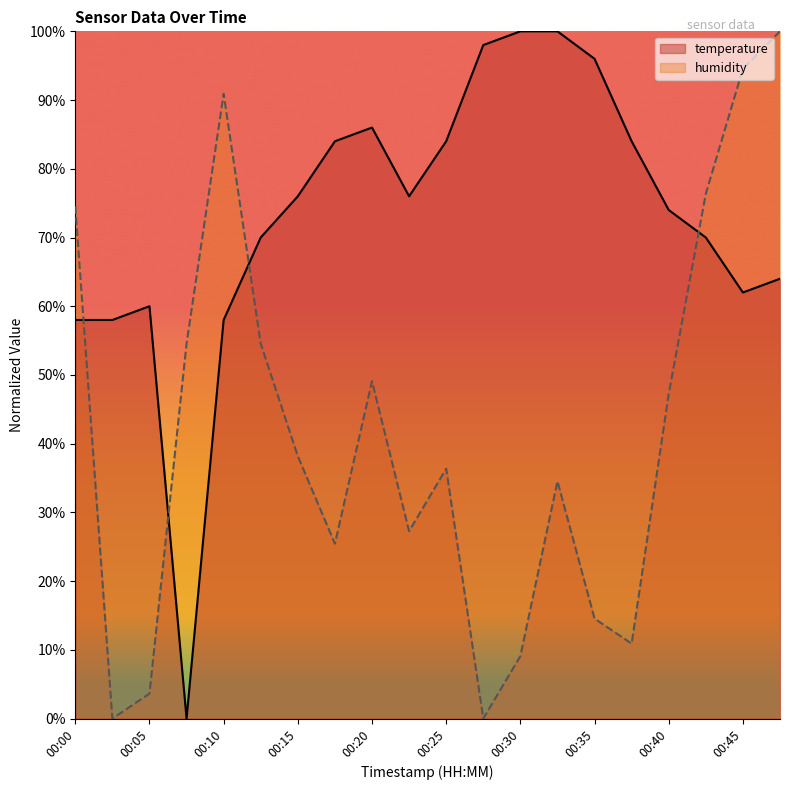

Is it true that temperature equals 101.2 at 00:05?

False